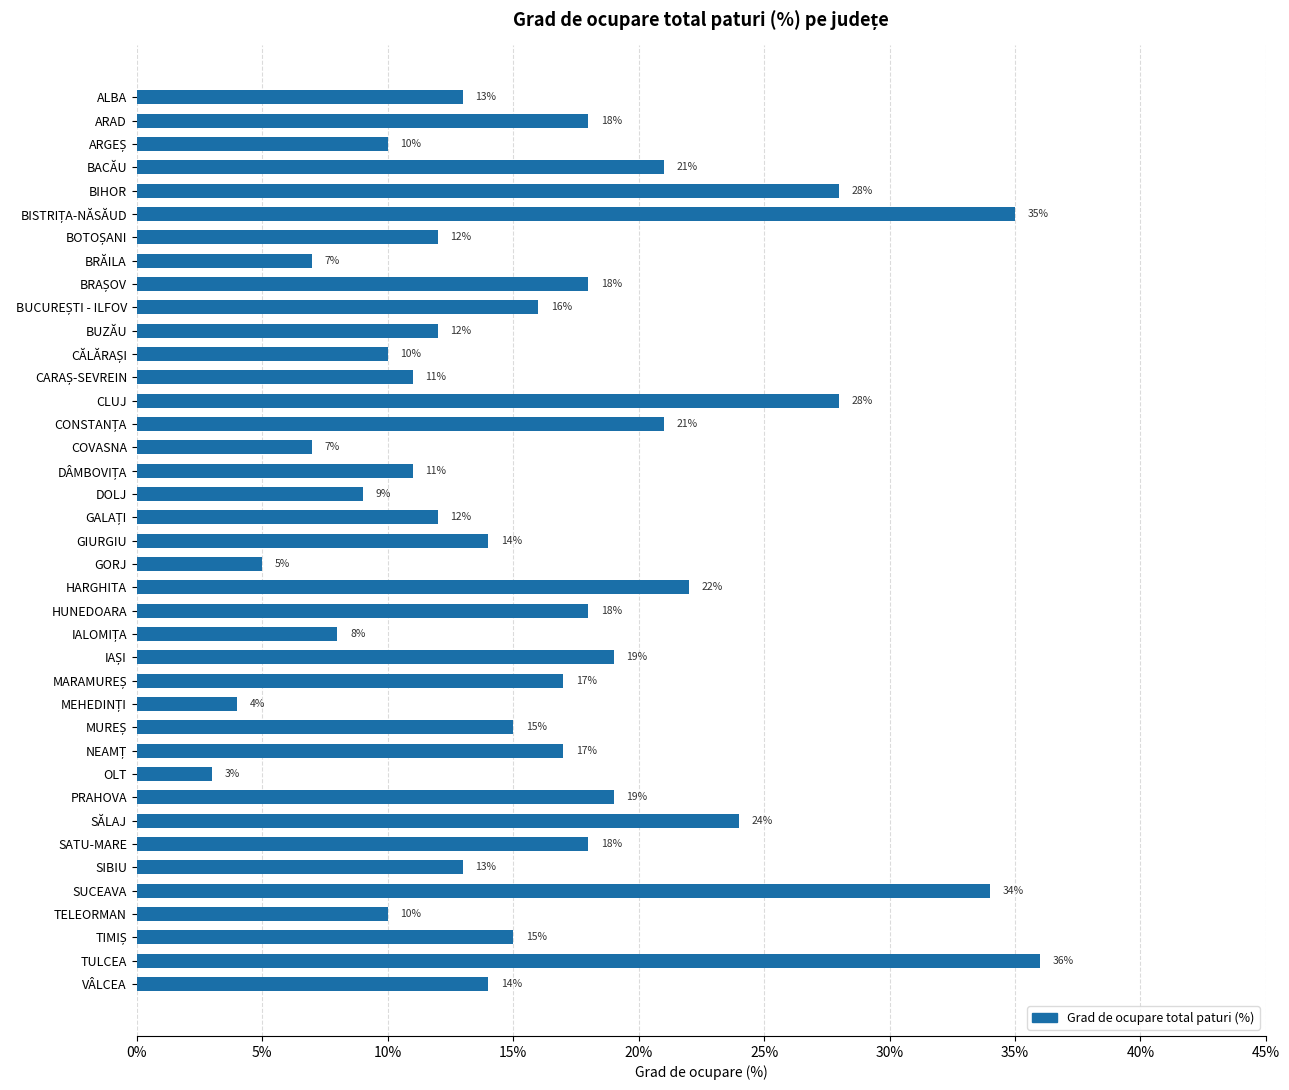

What position from the top is ALBA?

1